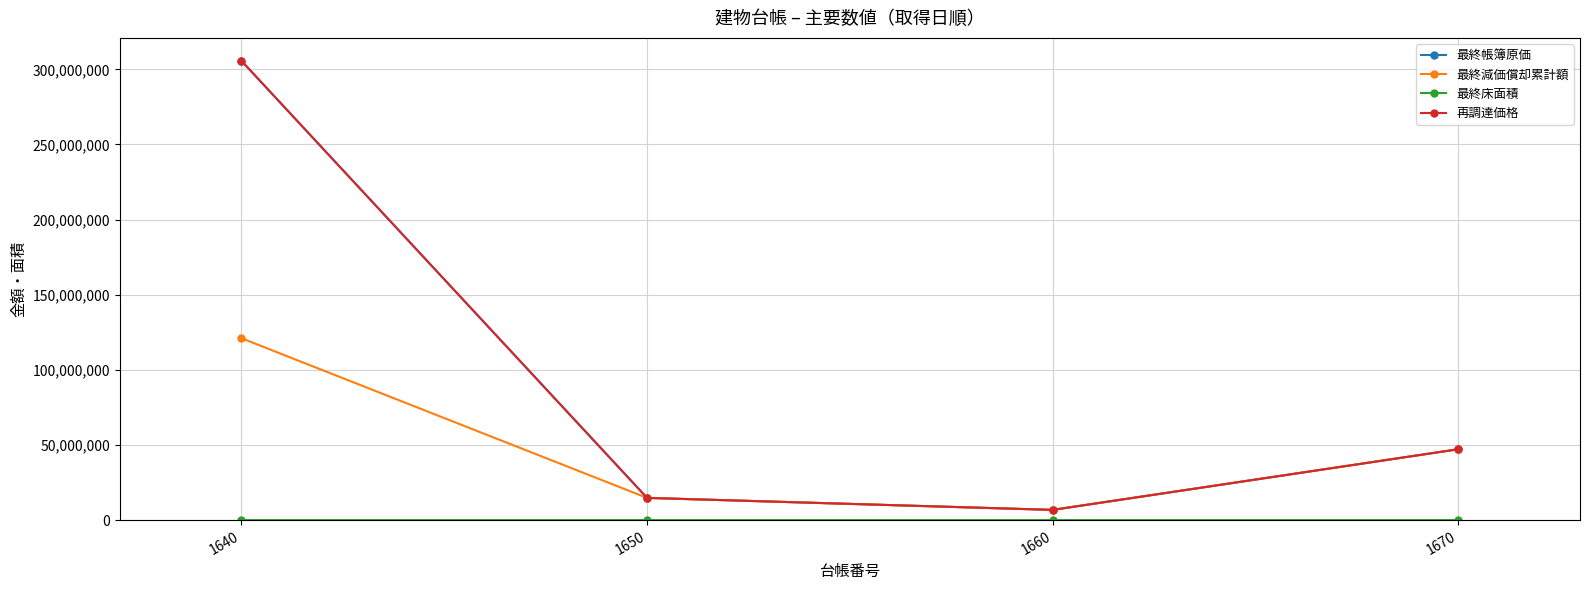

Does the chart have visible grid lines?

Yes